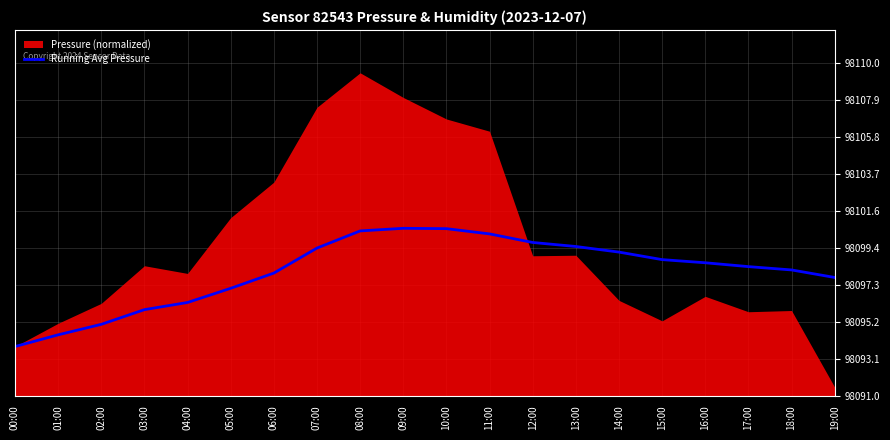

Is it true that the value at 03:00 is 40.0?

False